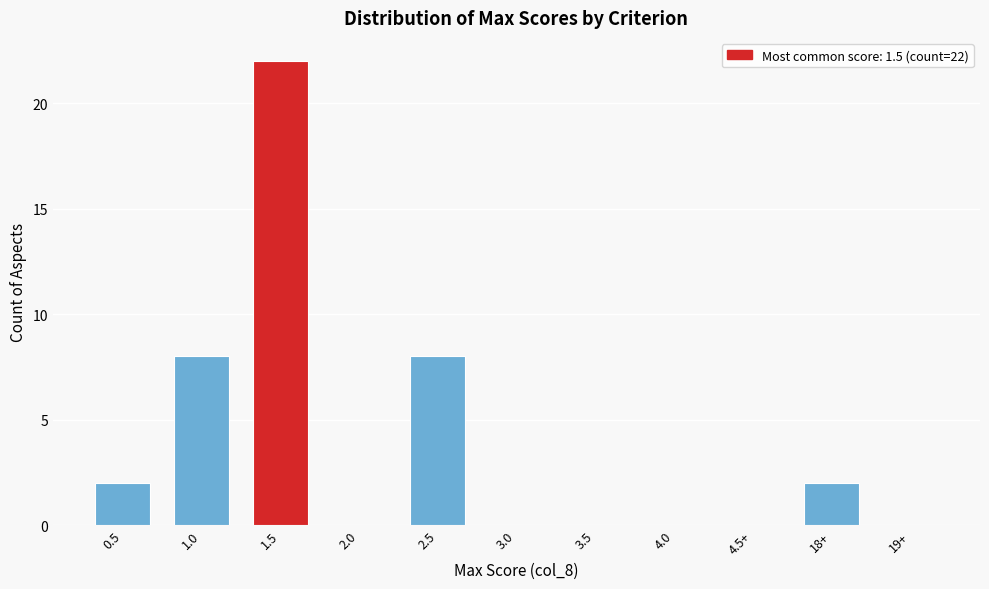

Reading left to right, transcribe all the data shown in this chart.

0.5=2	1.0=8	1.5=22	2.0=0	2.5=8	3.0=0	3.5=0	4.0=0	4.5+=0	18+=2	19+=0